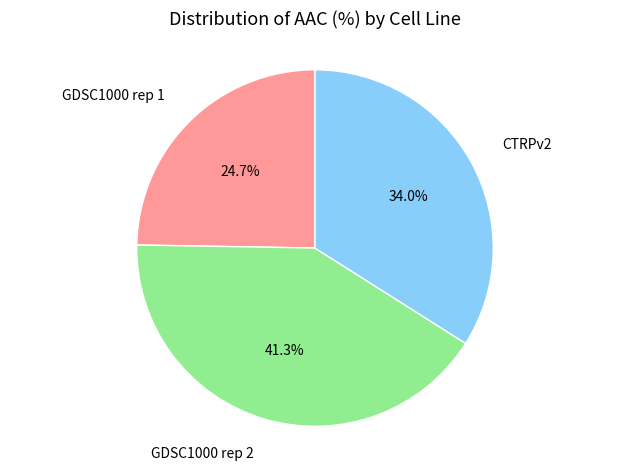

To the nearest percent, what percentage of the pie is GDSC1000 rep 2?

41%